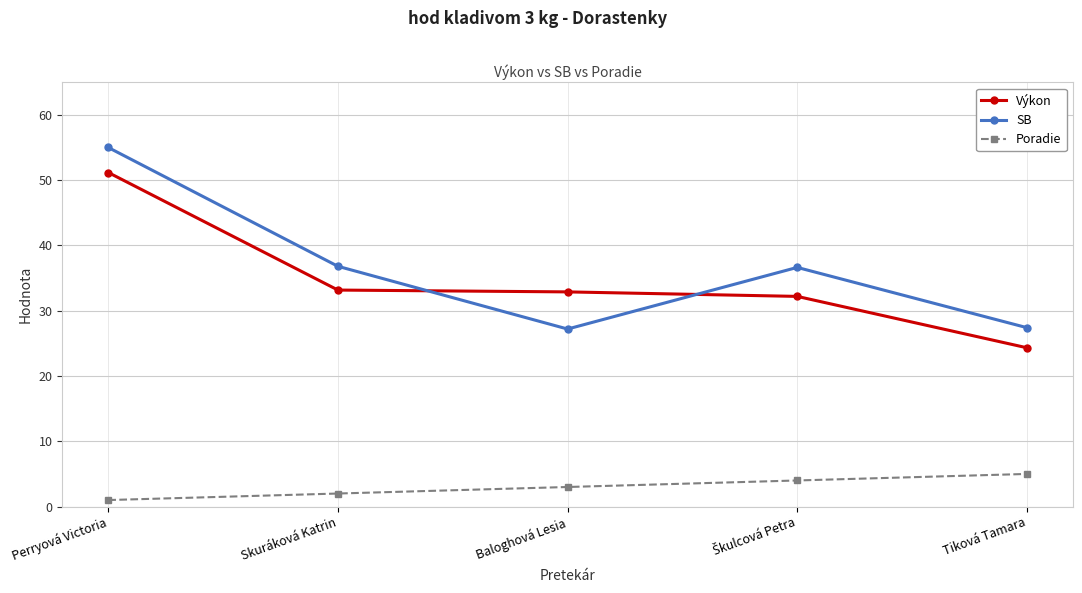

Rank the series by their maximum value, from highest to lowest.

SB, Výkon, Poradie